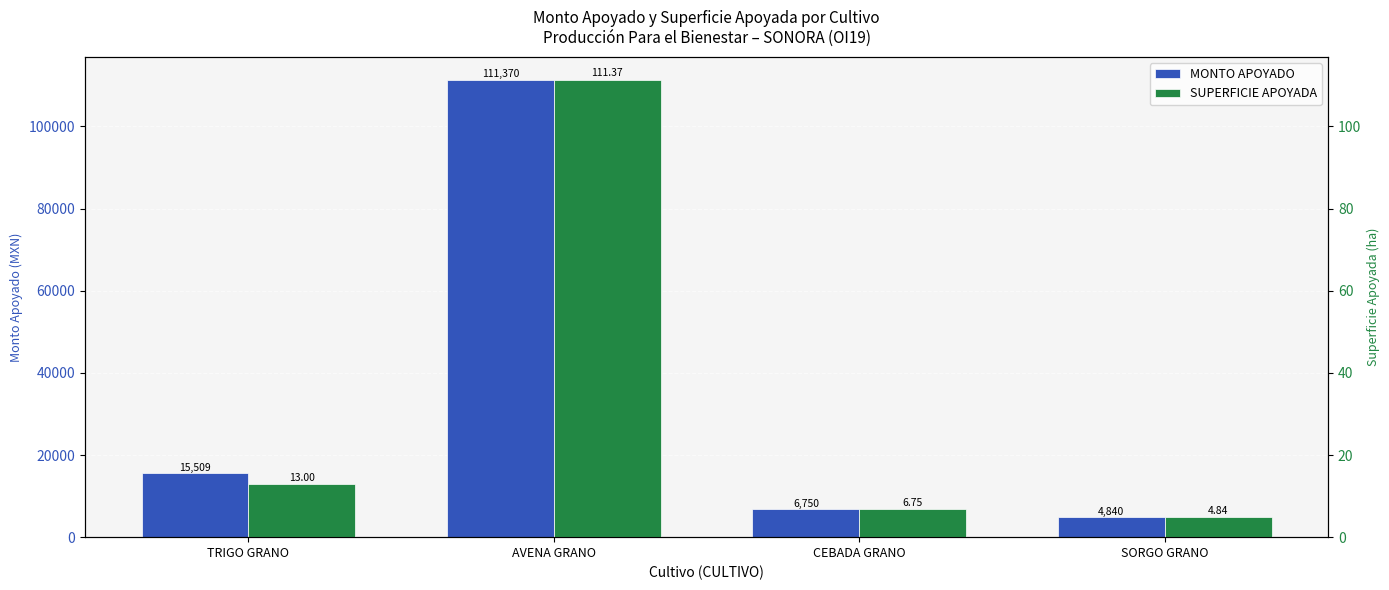

Which series has the largest range (max minus min)?

MONTO APOYADO